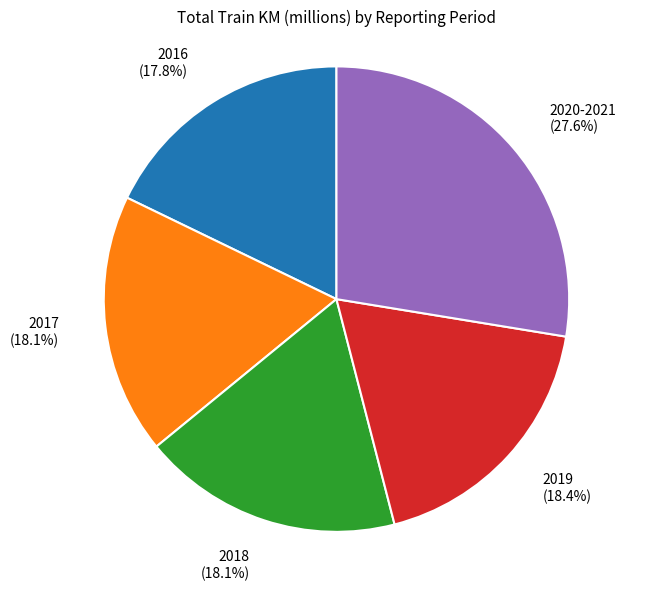

Is there any slice that represents more than half of the pie?

No